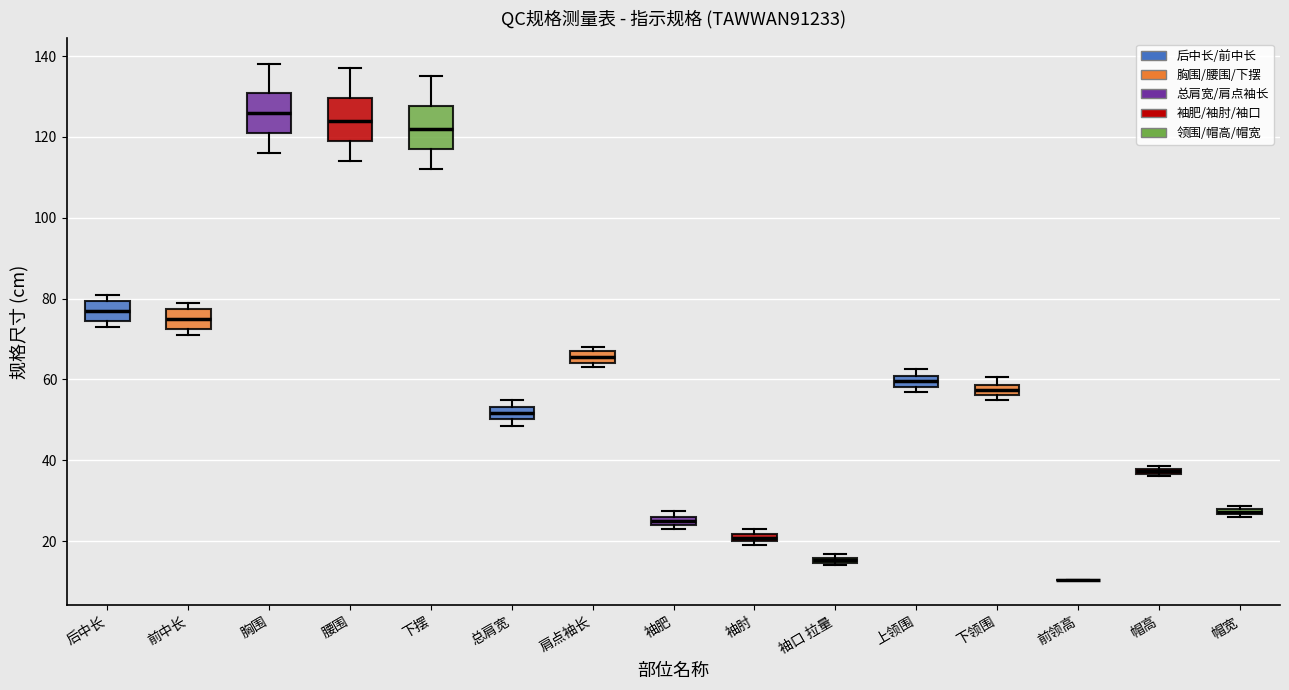

Where does the upper whisker of the box for 下摆 end on the y-axis? The values are not printed on the chart, so give them approximately, as read against the axis.

136